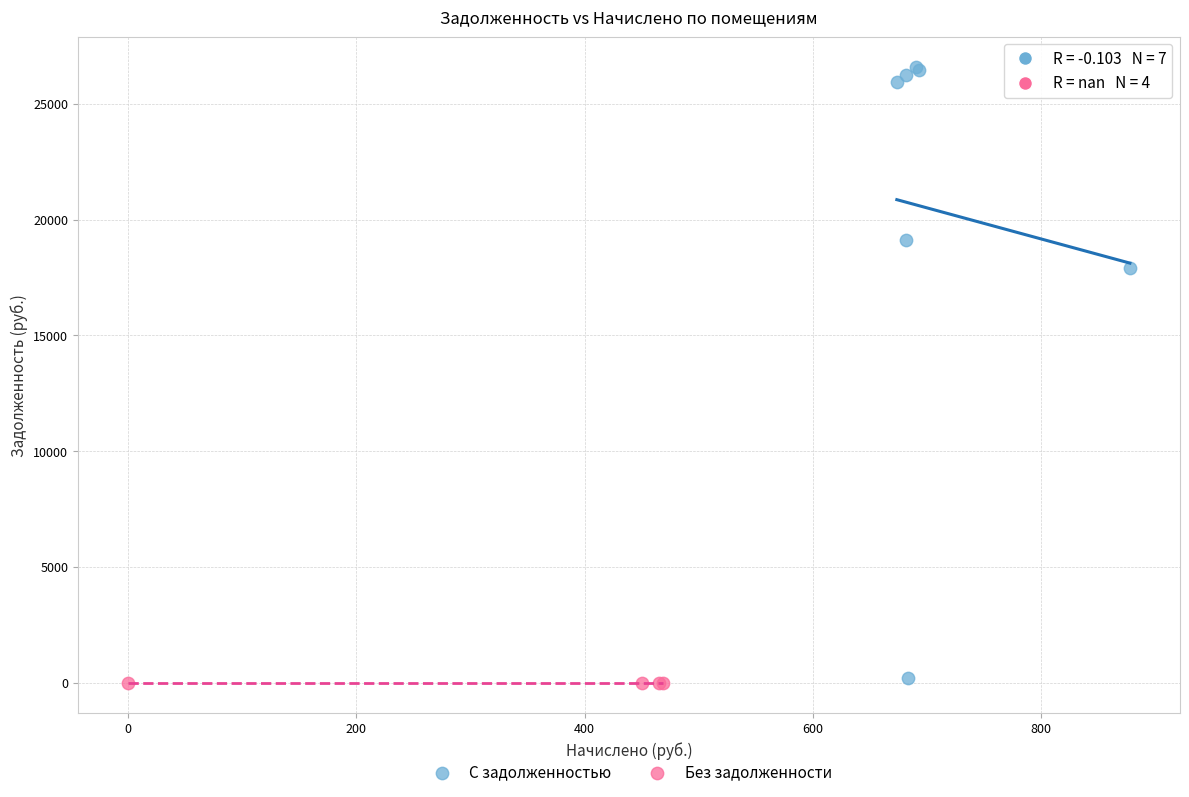

Which series contains the highest Y value?

С задолженностью